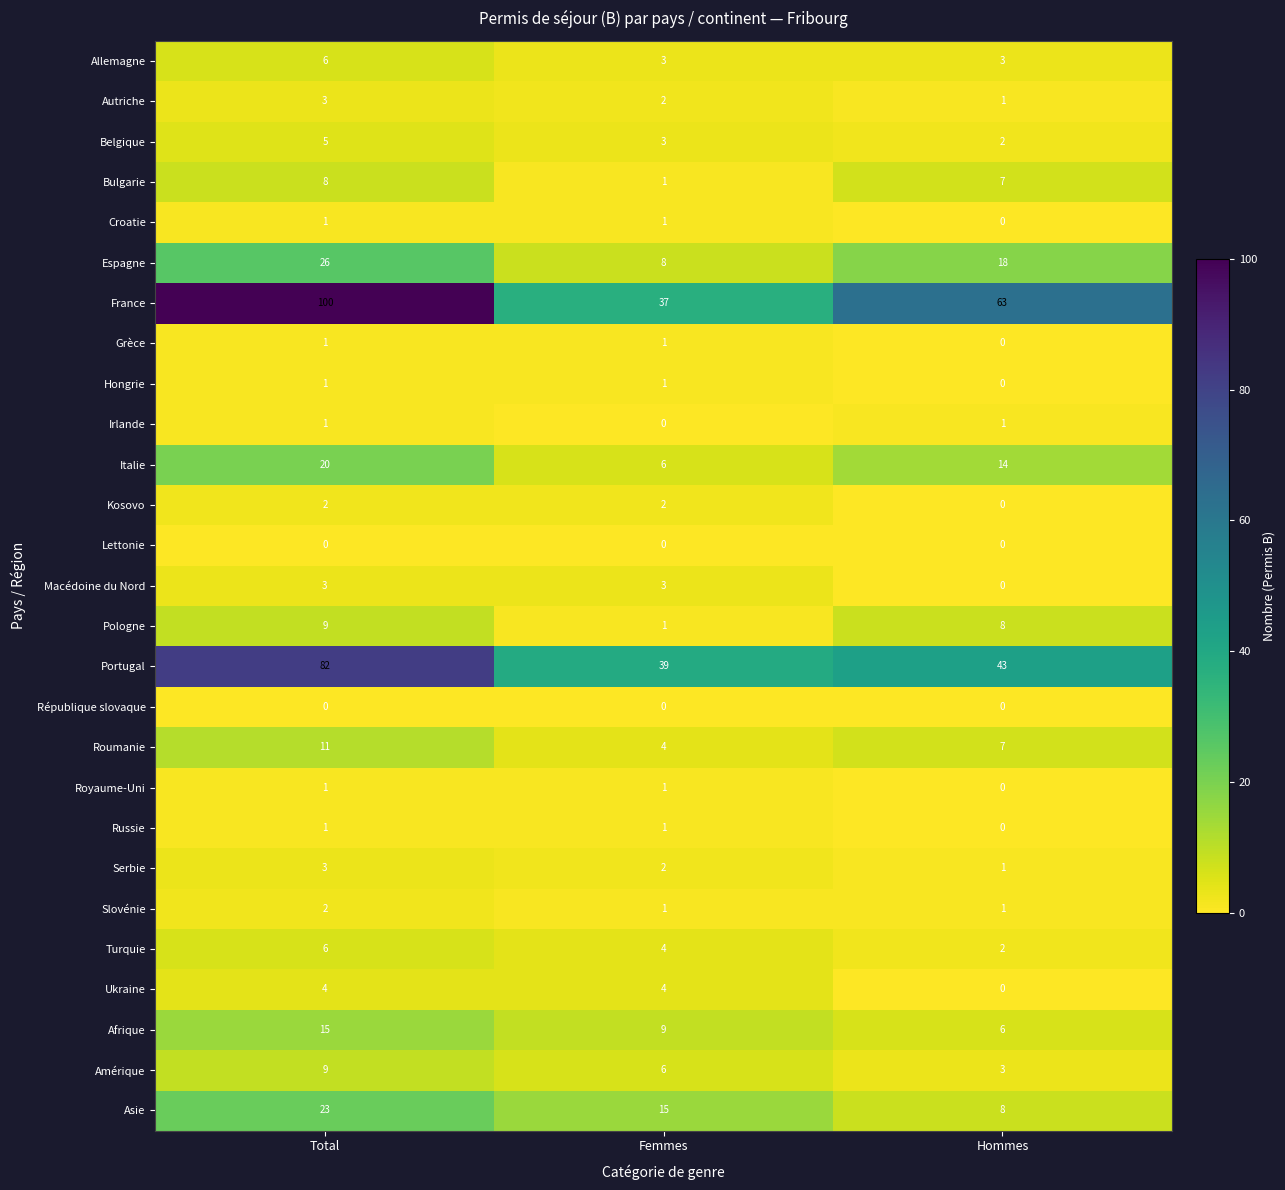

What value does the Roumanie series have at Femmes?

4